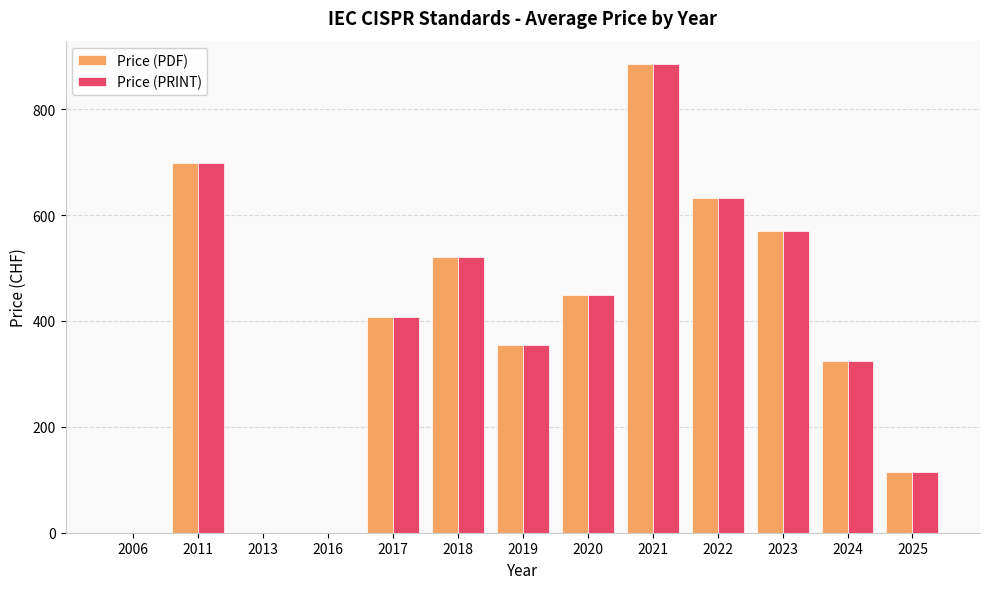

The value of Price (PRINT) at 2018 is 520.0. True or false?

True